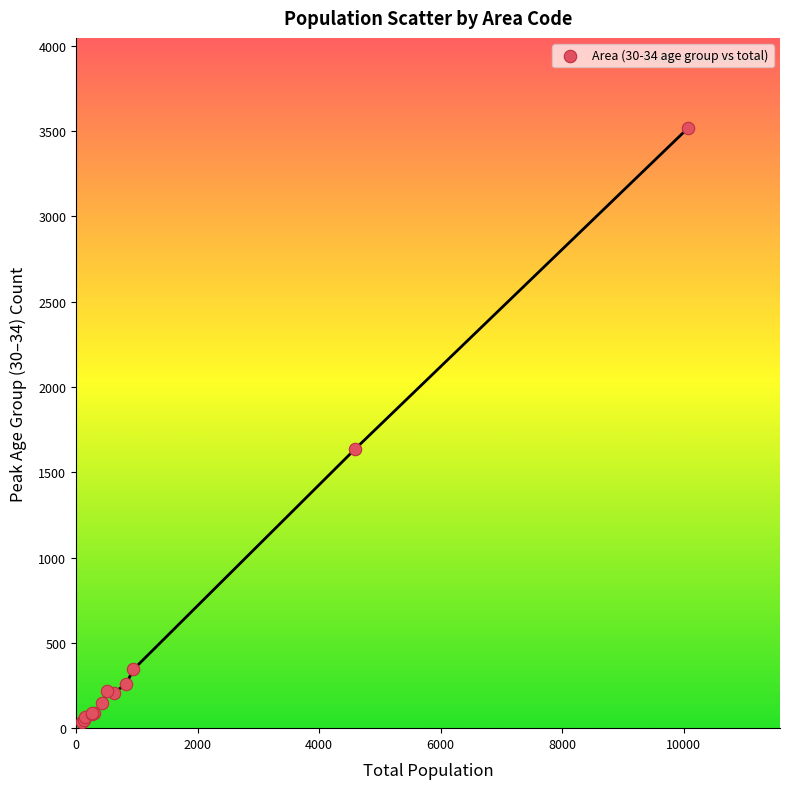

What Y value in the scatter plot is closest to 1777?

1635